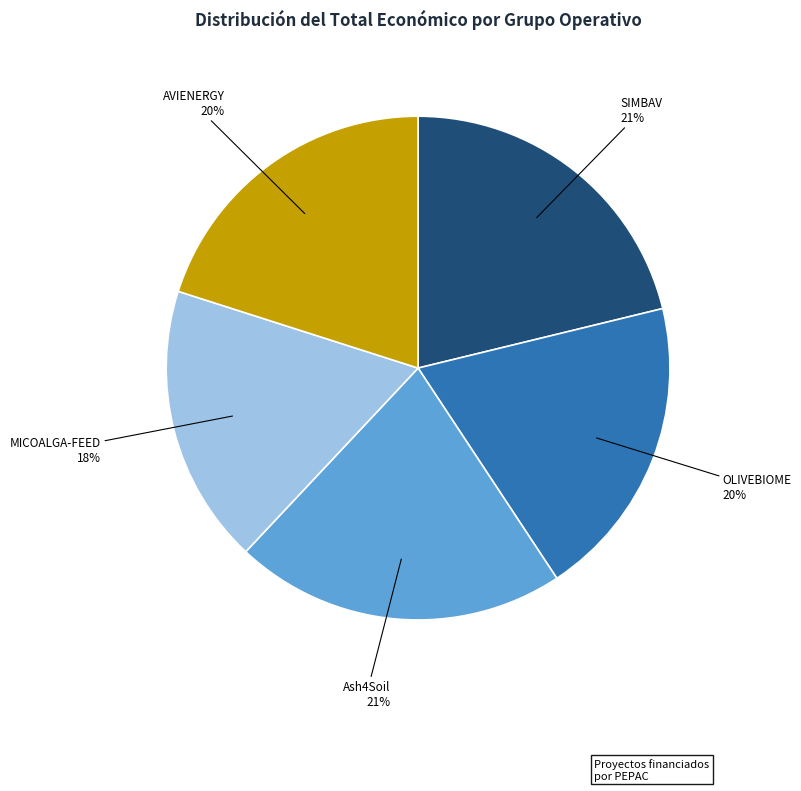

Is it true that OLIVEBIOME is 31% of the pie?

False